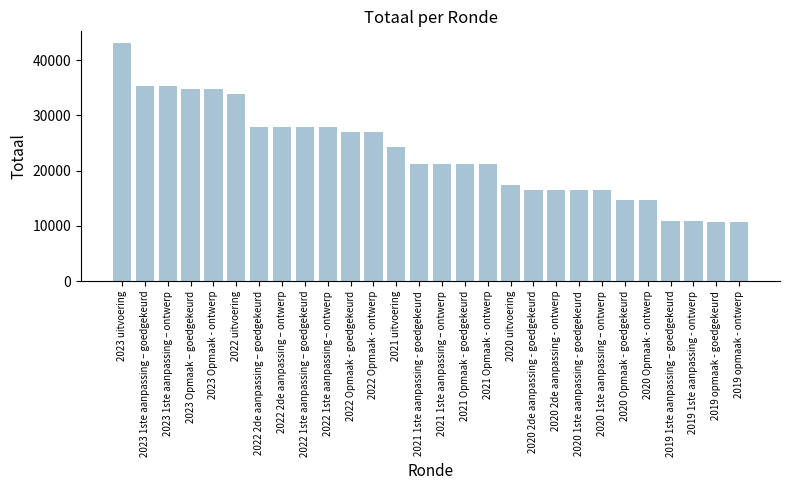

How many distinct data groups are displayed?

1